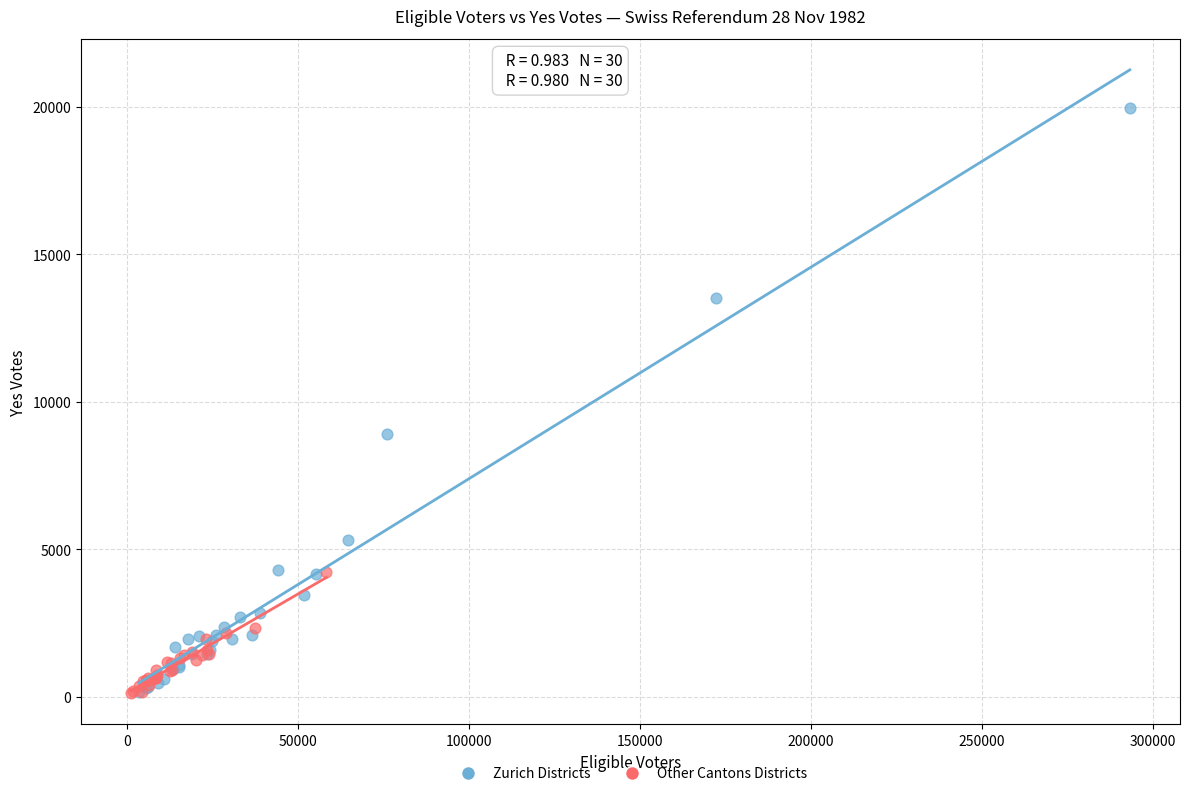

Which series has the widest spread of Y values?

Zurich Districts